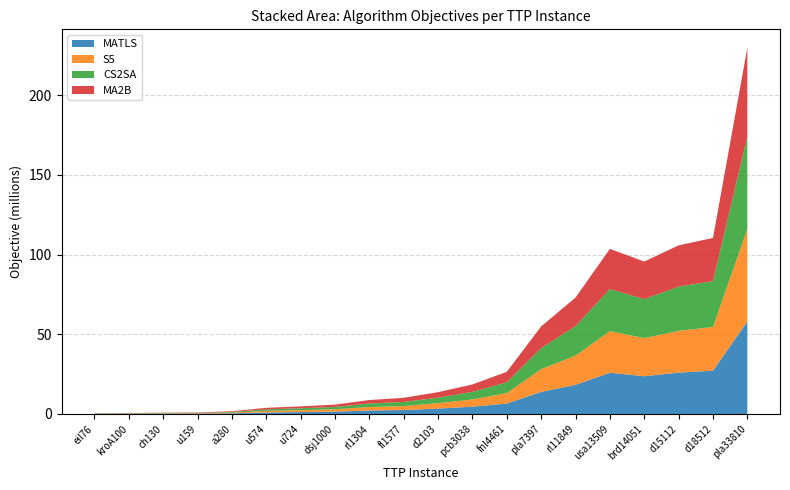

Reading right to left, what are all the values shown in this chart?

MATLS: 58003980	27164500	25942410	23672310	25878290	18275210	13865880	6534422	4564261	3392877	2466403	2178475	1472638	1188761	966207	426259	242567	203468	155492	88136
S5: 58096503	27416163	26165995	23893419	26072543	18313940	14257473	6554233	4574036	3397482	2468519	2185929	1481312	1188713	966534	429013	242742	202897	155540	85803
CS2SA: 58004630	28738904	27769979	24438903	26416083	18490917	13193418	6744829	4749336	3445587	2628101	2201515	1468938	1206308	967140	435649	242500	201483	156378	107856
MA2B: 55622050	27071953	25866692	23601682	25180776	17903404	13612483	6606556	4627657	3436629	2589346	2171784	1466106	1185146	965753	436932	244544	209255	156402	108037